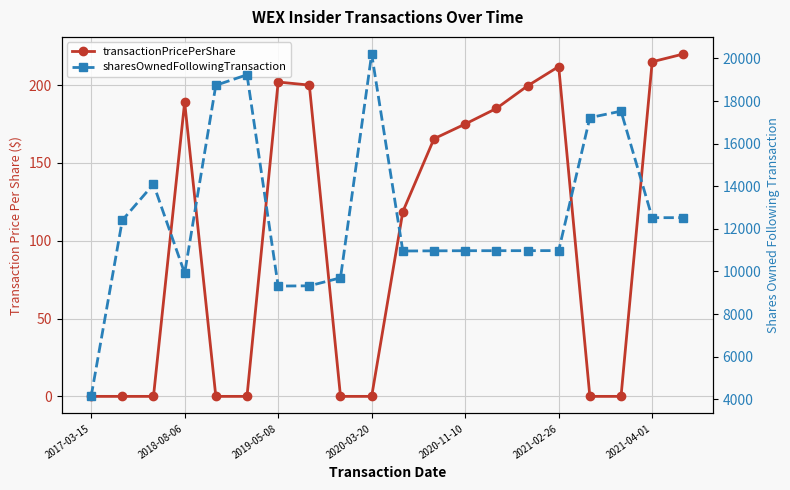

What position from the right is 2021-04-01?

2